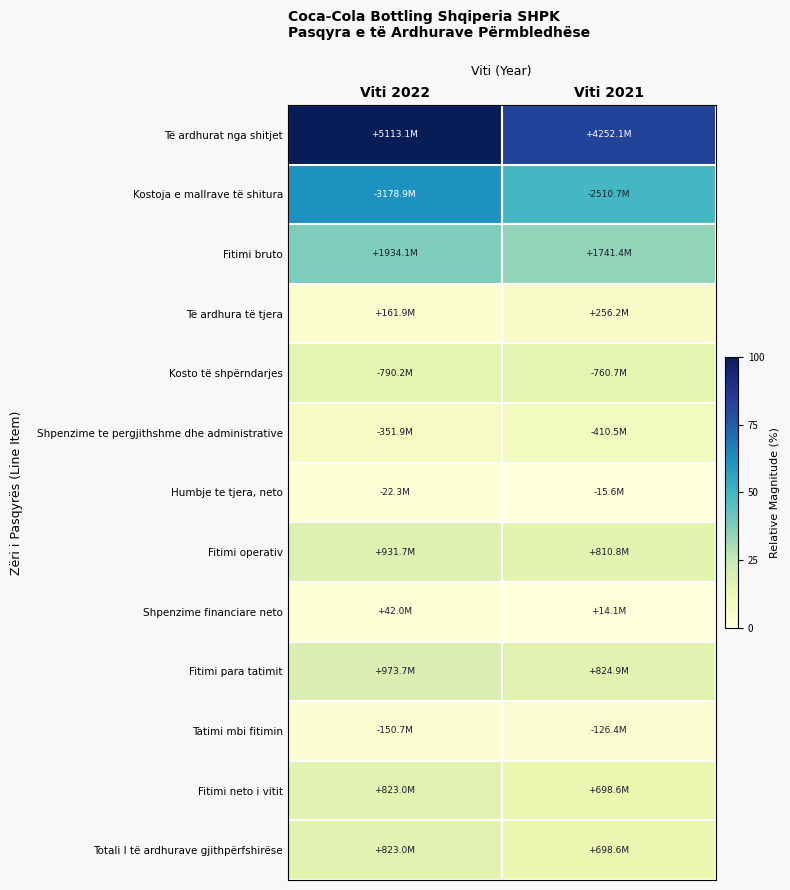

Which series has the largest total across all categories?

Të ardhurat nga shitjet